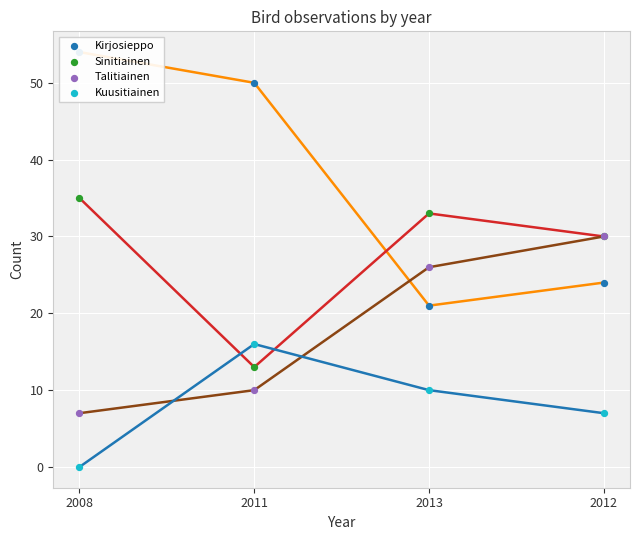

Which series has the largest total across all categories?

Kirjosieppo